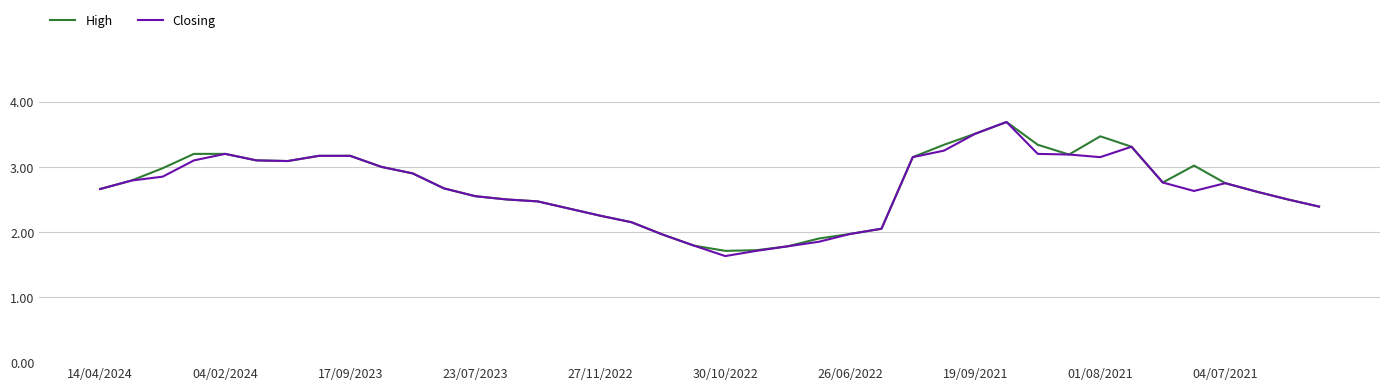

What is the maximum value for Closing?

3.7